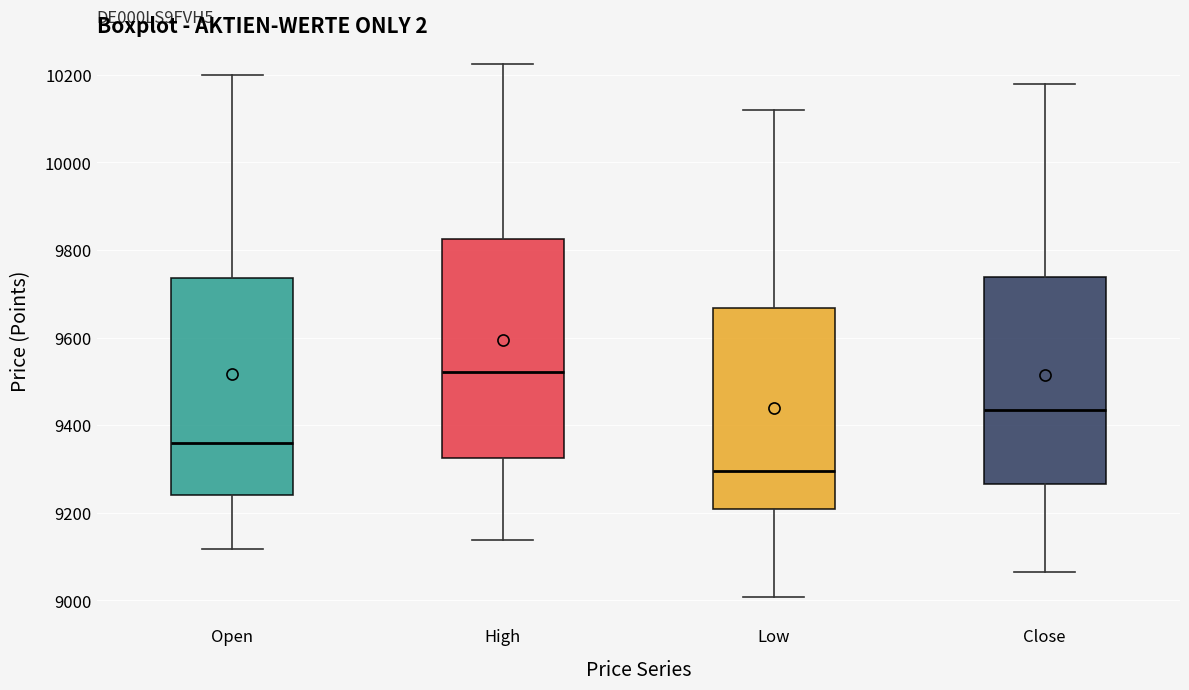

Where does the median line of the box for High sit on the y-axis? The values are not printed on the chart, so give them approximately, as read against the axis.

9520